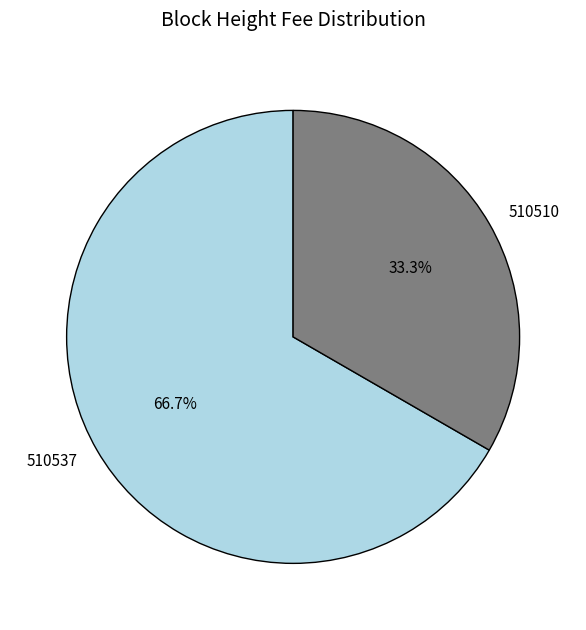

Rank the categories by value from highest to lowest.

510537, 510510